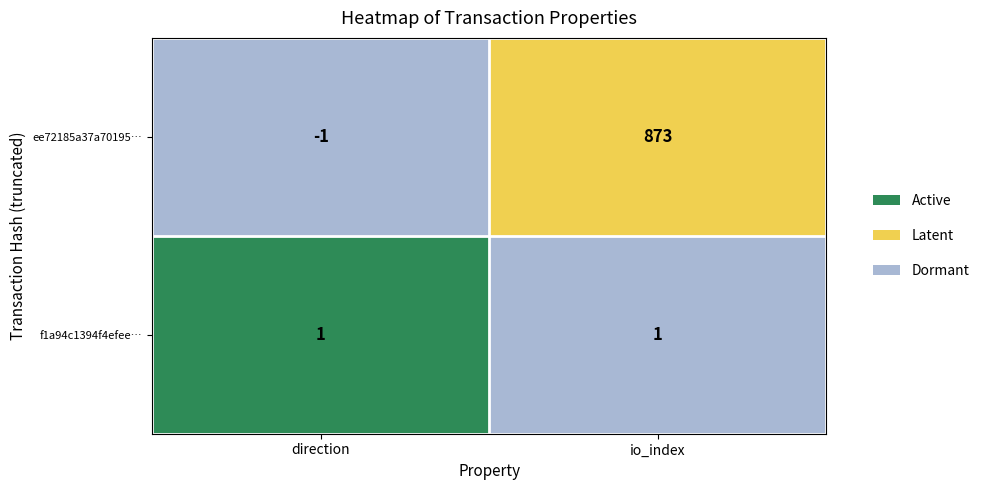

What is the difference between the highest and lowest values at direction?

2